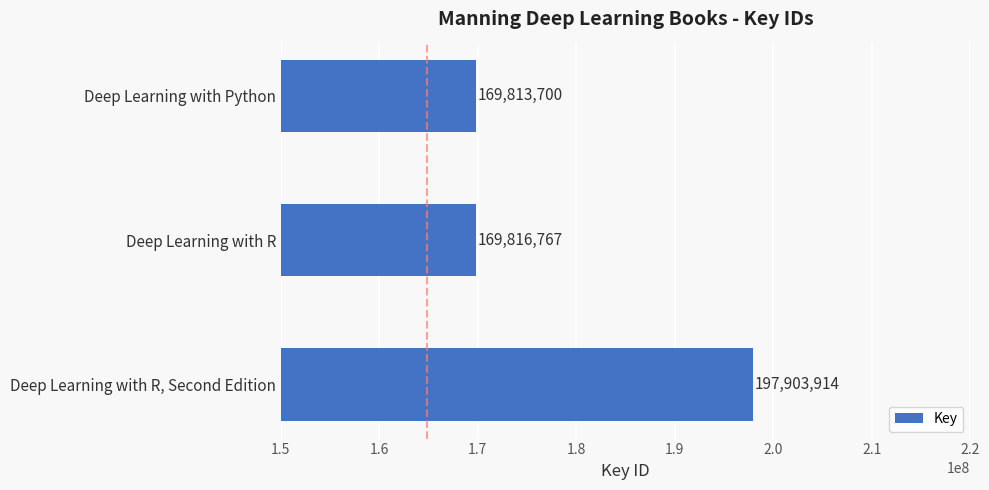

Reading bottom to top, extract all data points from this chart.

197903914	169816767	169813700